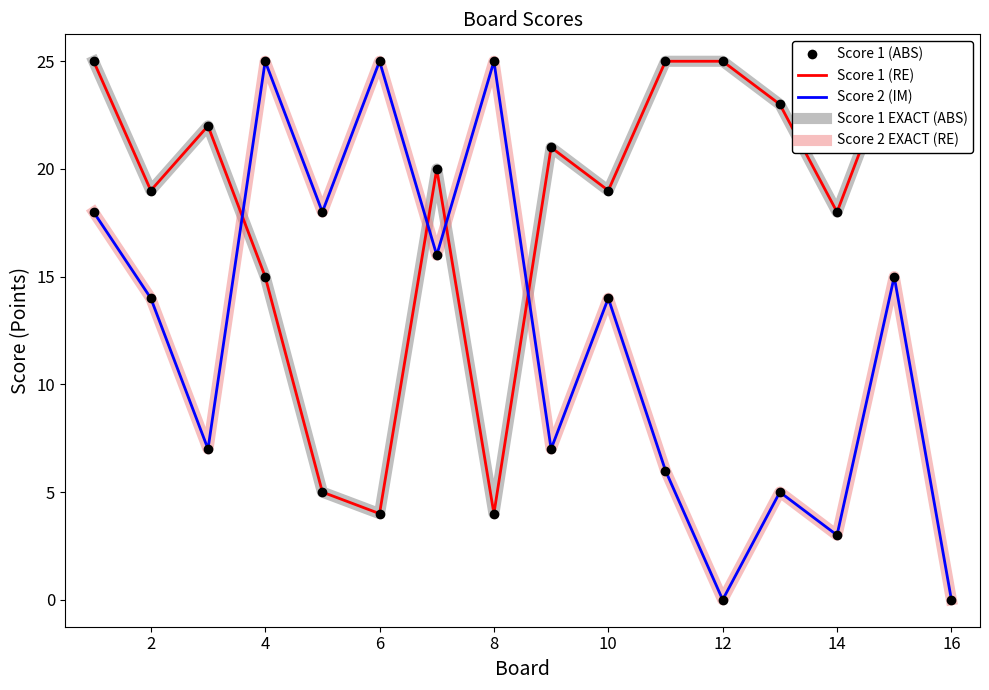

What is the difference between the maximum and minimum values in the Score 2 (ABS) series?

25